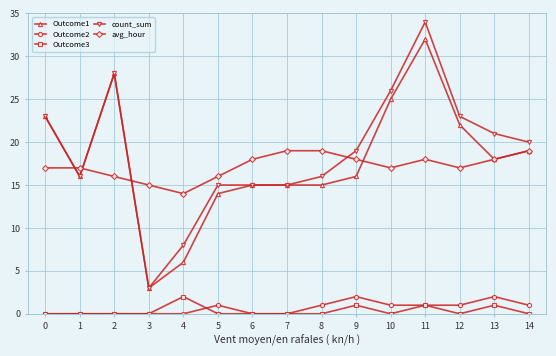

What is the sum of all count_sum values?

282